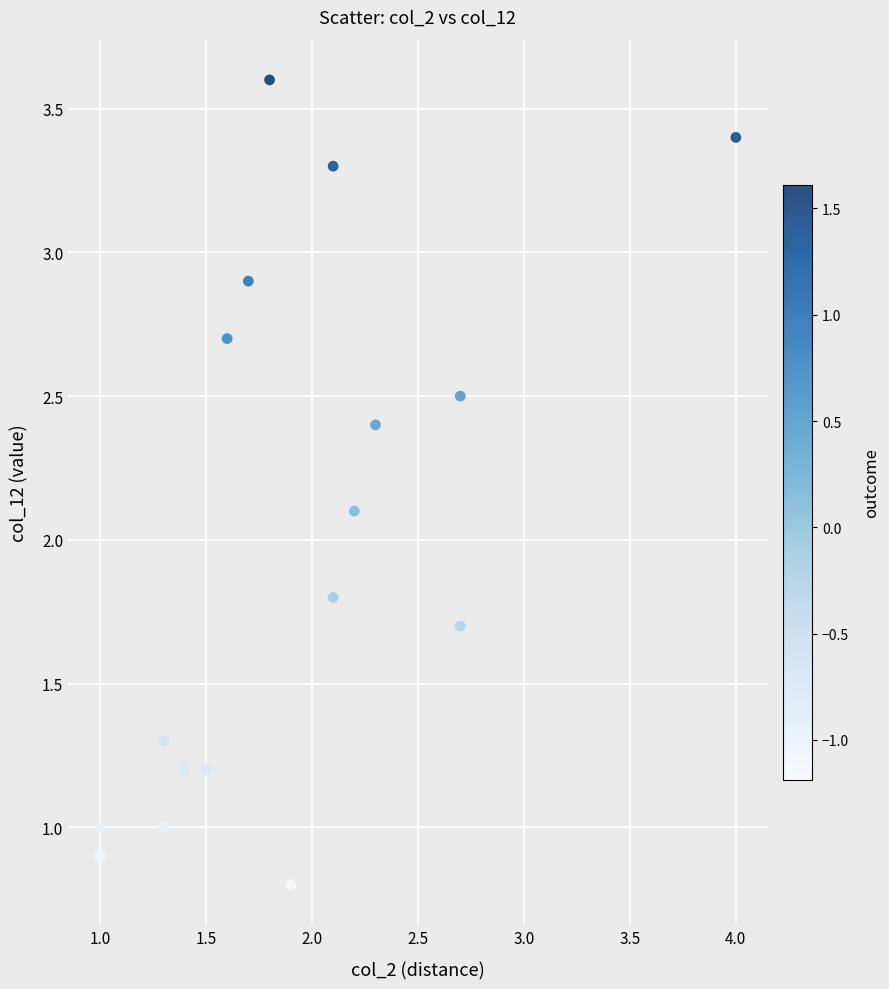

What Y value in the scatter plot is closest to 2?

2.1